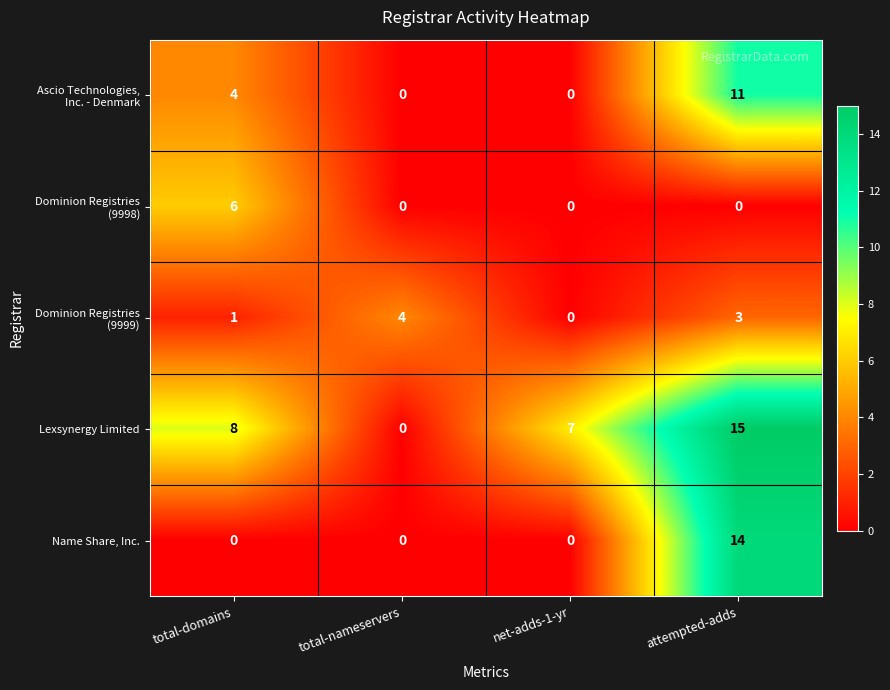

At which category is the sum across all series the highest?

attempted-adds